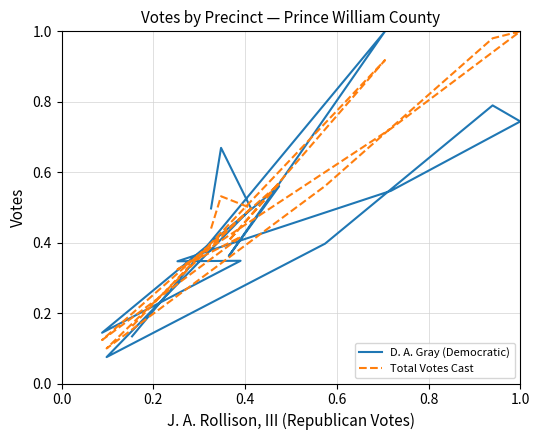

In Total Votes Cast, how many points are higher than both neighbors (excluding endpoints)?

5